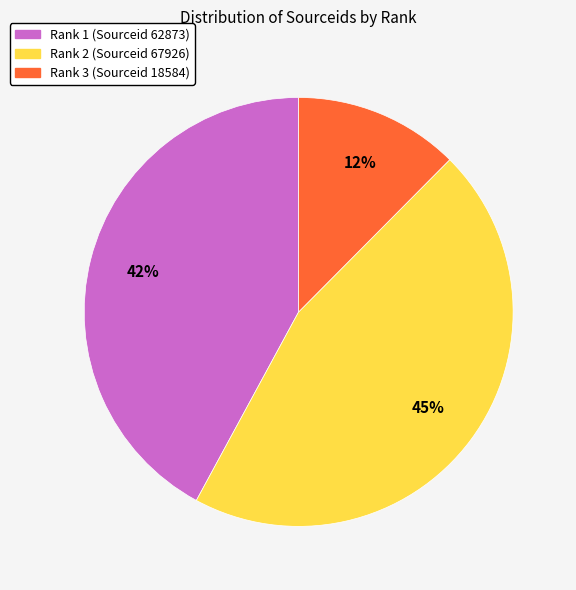

How many segments does this pie chart have?

3